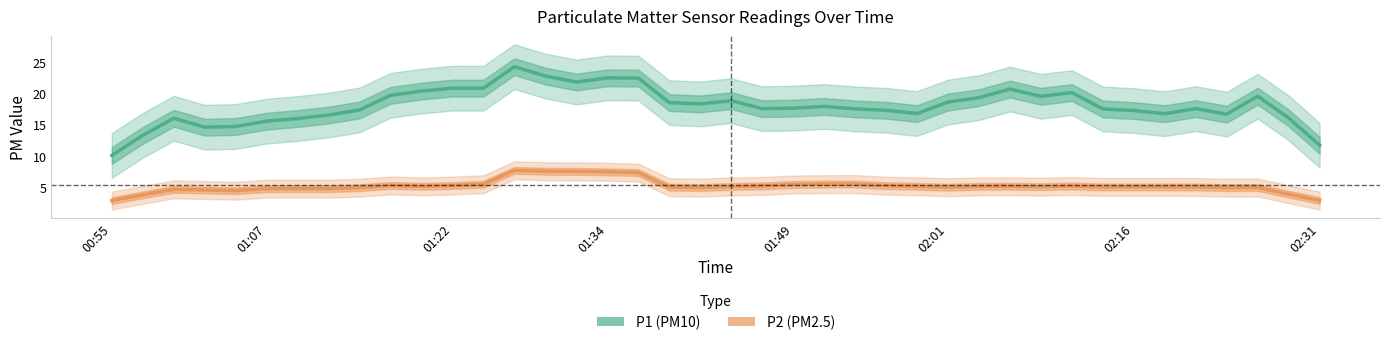

True or false: P2 (PM2.5) has a value of 6.0 at 01:34.

False